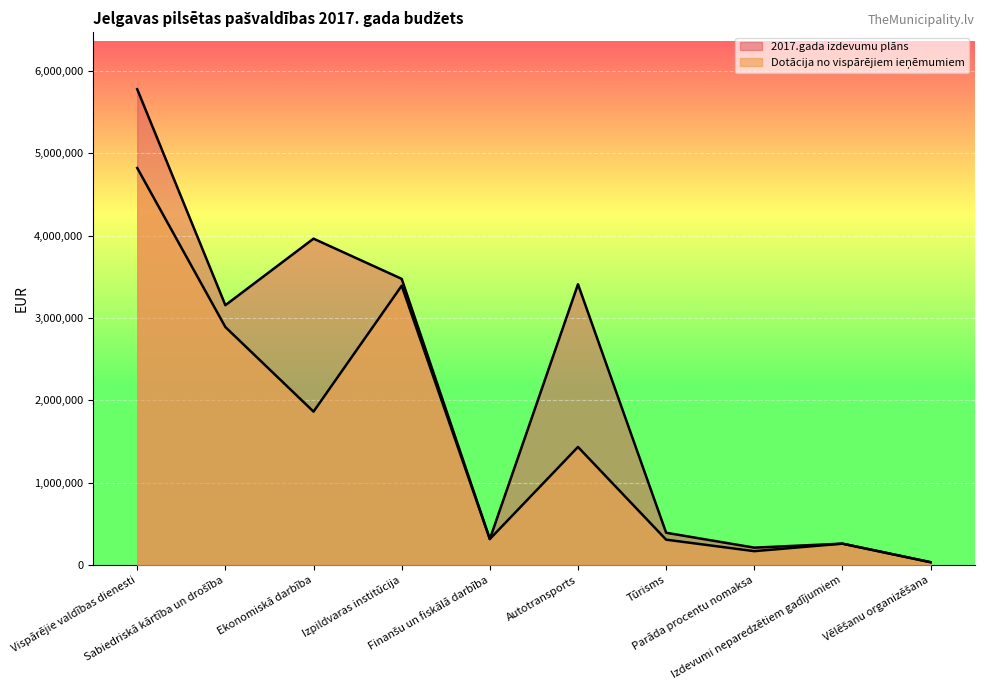

What is the maximum value shown in the chart?

5779106